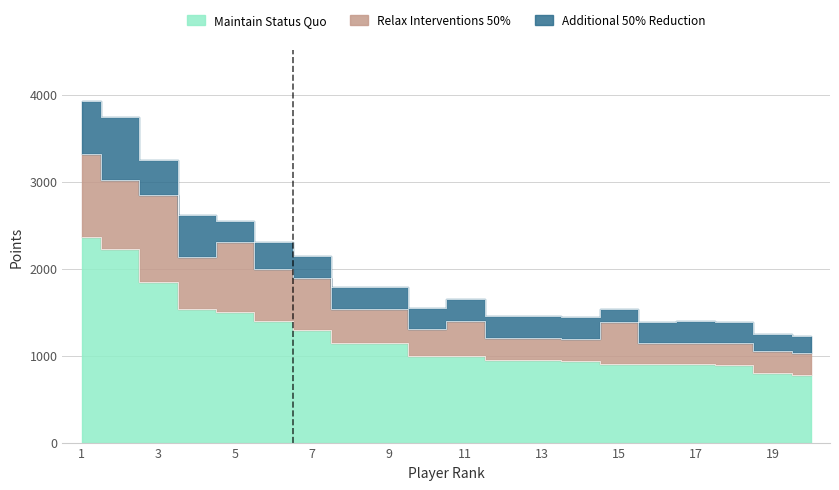

True or false: Maintain Status Quo and Relax Interventions 50% intersect in this chart.

False